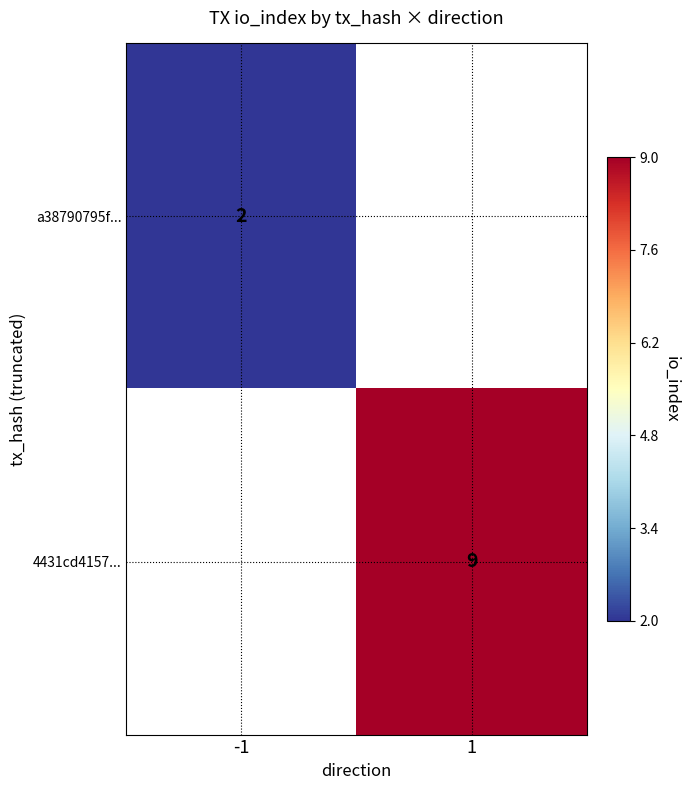

The value of 4431cd4157... at 1 is 9. True or false?

True